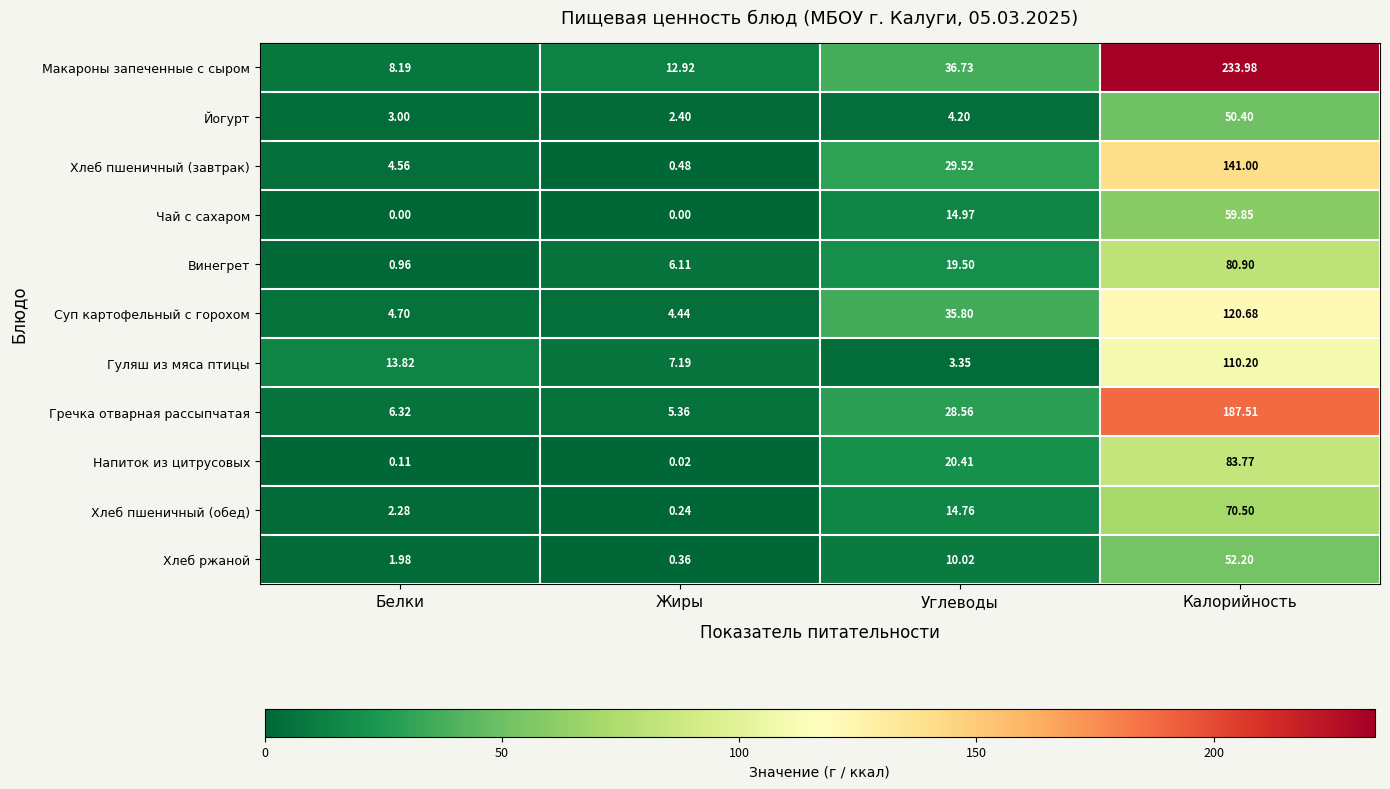

At which category is the sum across all series the highest?

Калорийность